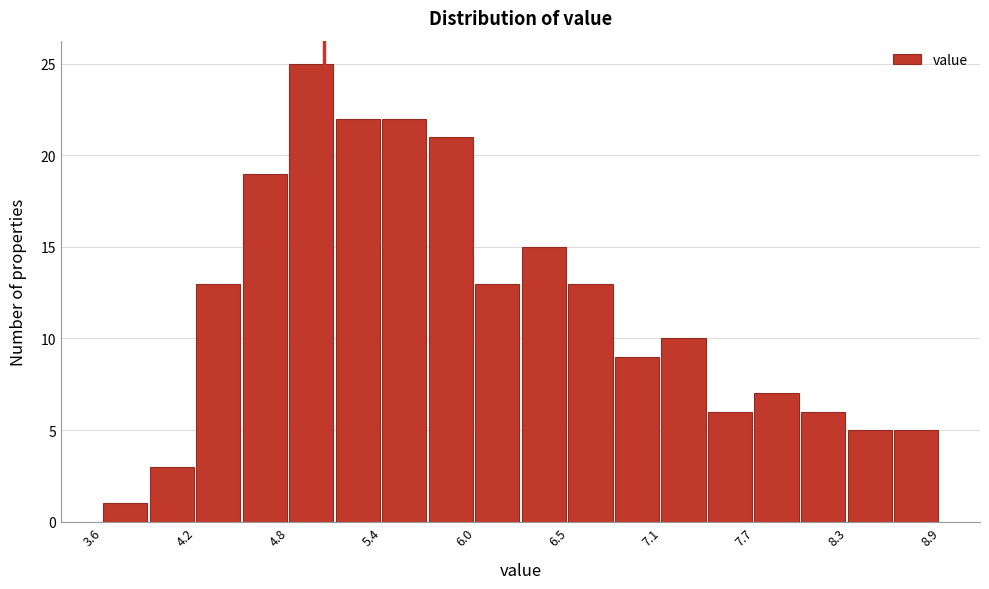

Read against the x-axis, roughly where is the centre of the tallest bar?

4.9